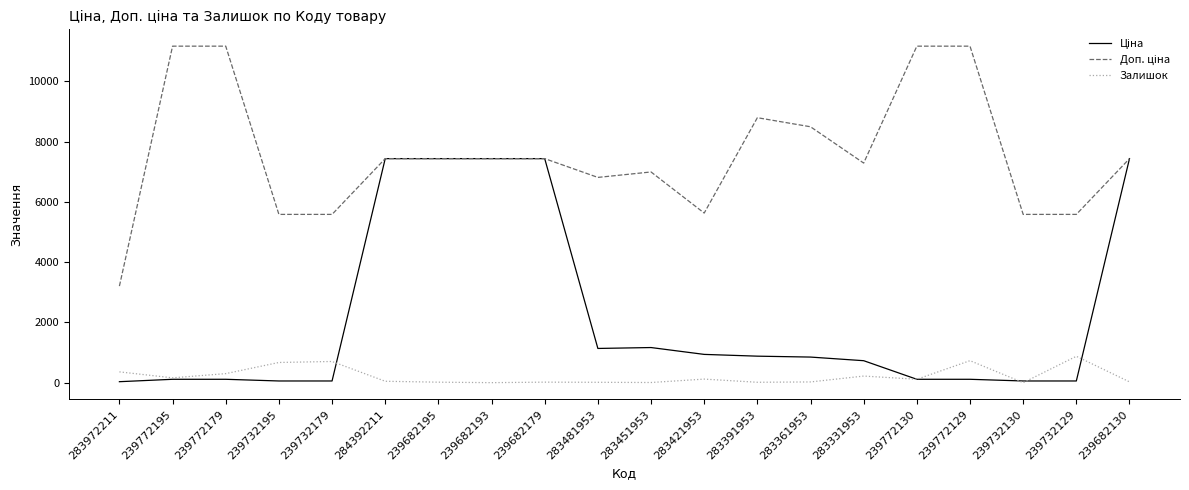

What is the highest value of the Залишок series?

875.0